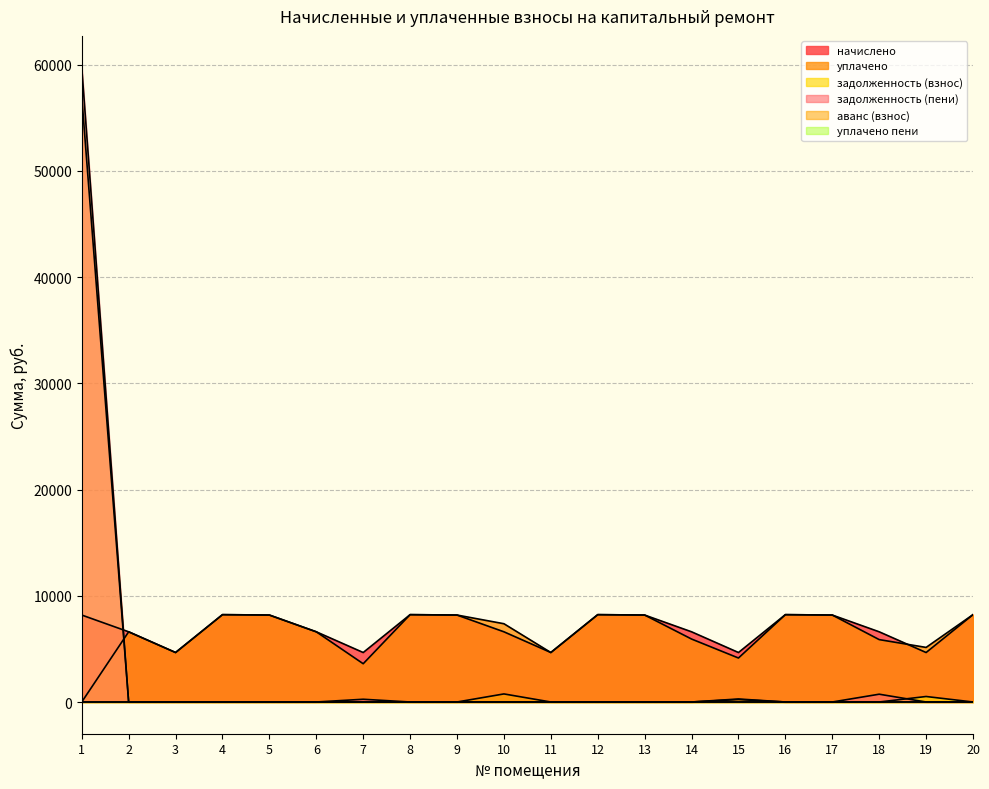

What is the highest value of the задолженность (пени) series?

59711.9